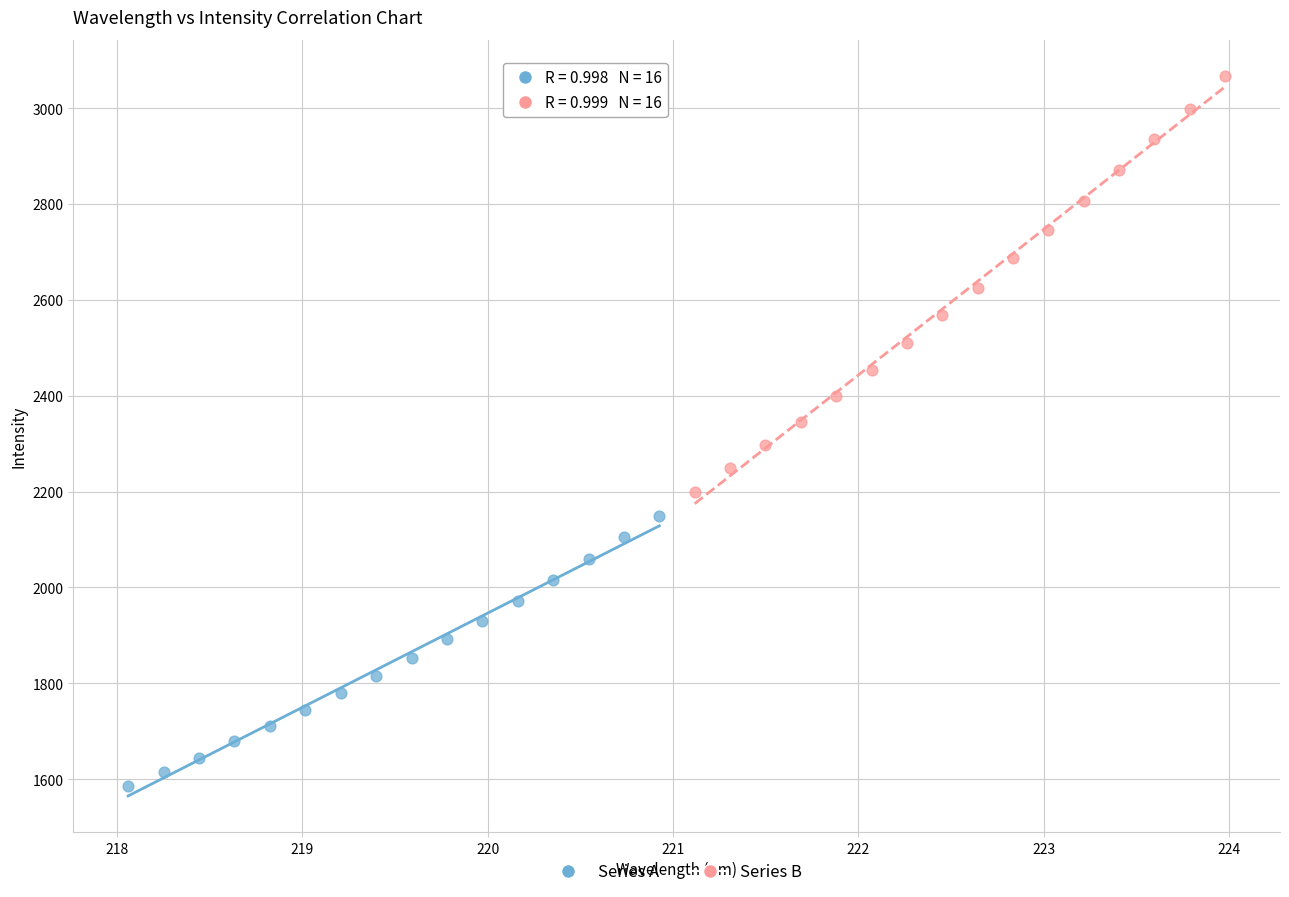

Which series has the largest Y range (max minus min)?

Series B